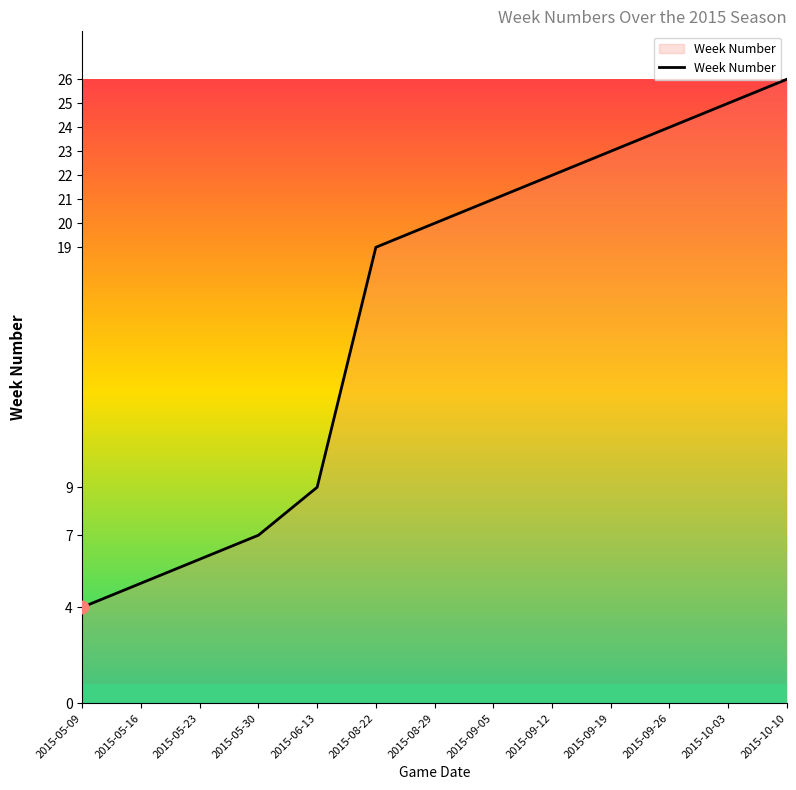

Which has a higher value, 2015-09-05 or 2015-05-30?

2015-09-05